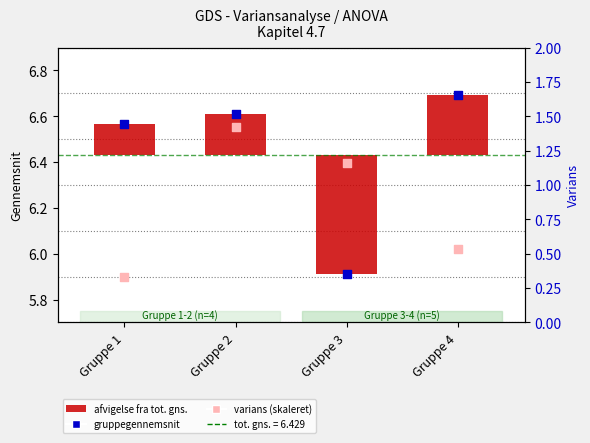

Which has a higher value, Gruppe 1 or Gruppe 2?

Gruppe 2